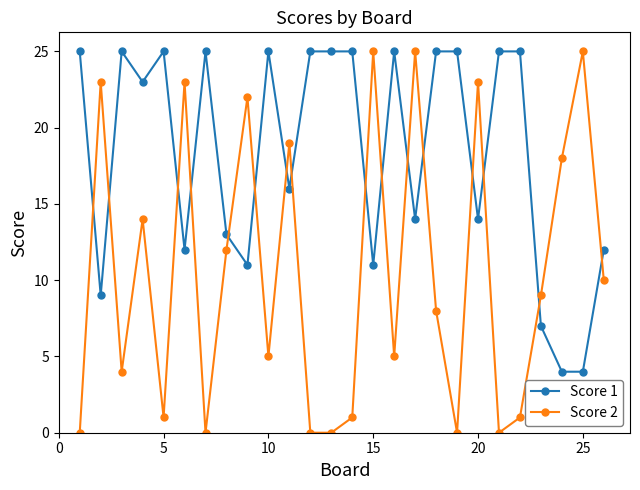

True or false: Score 1 has more than 1 points higher than both neighbors.

True